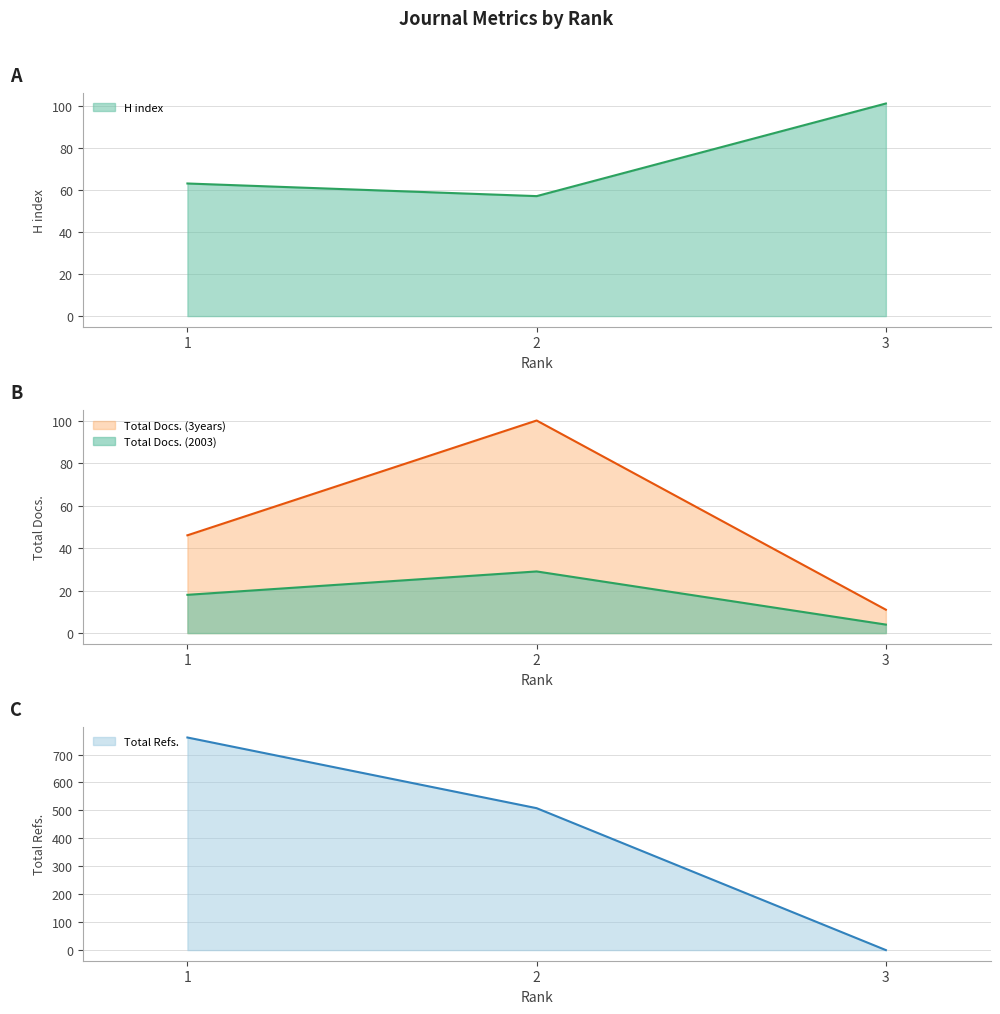

At which label does Total Refs. first exceed 508?

1